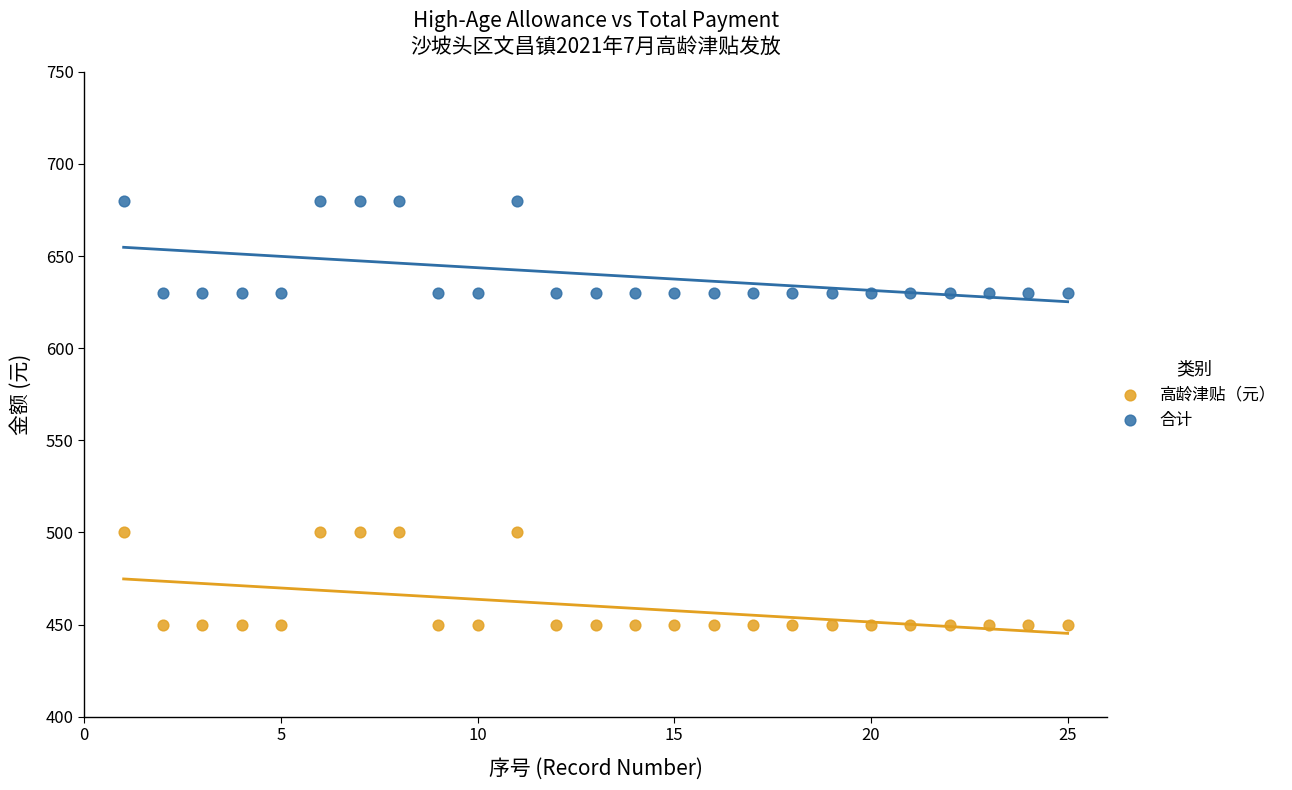

Which series reaches the minimum Y coordinate?

高龄津贴（元）